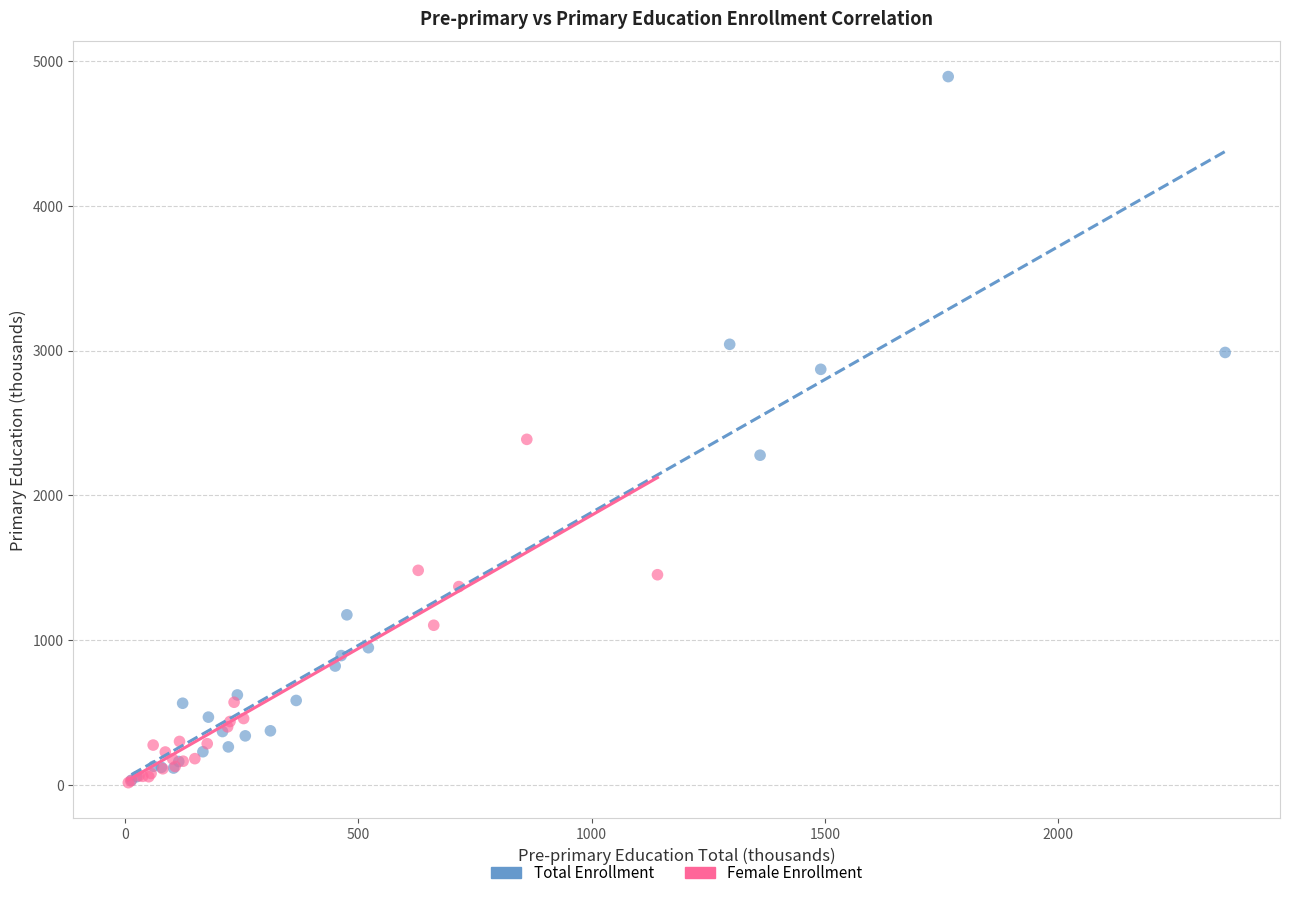

Which series contains the highest Y value?

Total Enrollment